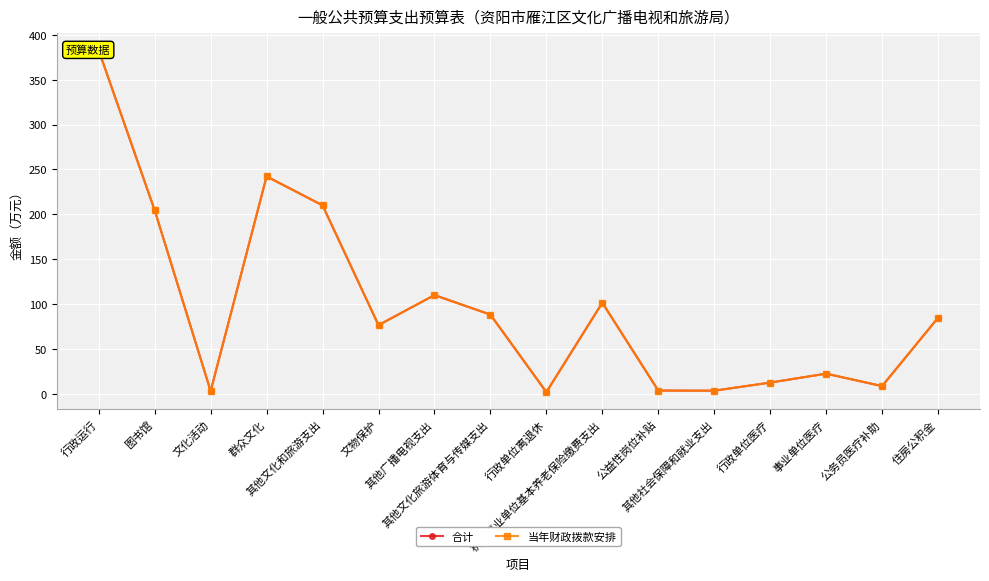

Reading left to right, list all the values displayed in this chart.

合计: 行政运行=382.7	图书馆=204.5	文化活动=3.0	群众文化=242.2	其他文化和旅游支出=210.0	文物保护=76.5	其他广播电视支出=110.0	其他文化旅游体育与传媒支出=88.2	行政单位离退休=1.9	机关事业单位基本养老保险缴费支出=101.5	公益性岗位补贴=3.6	其他社会保障和就业支出=3.4	行政单位医疗=12.5	事业单位医疗=22.4	公务员医疗补助=8.6	住房公积金=84.7
当年财政拨款安排: 行政运行=382.7	图书馆=204.5	文化活动=3.0	群众文化=242.2	其他文化和旅游支出=210.0	文物保护=76.5	其他广播电视支出=110.0	其他文化旅游体育与传媒支出=88.2	行政单位离退休=1.9	机关事业单位基本养老保险缴费支出=101.5	公益性岗位补贴=3.6	其他社会保障和就业支出=3.4	行政单位医疗=12.5	事业单位医疗=22.4	公务员医疗补助=8.6	住房公积金=84.7